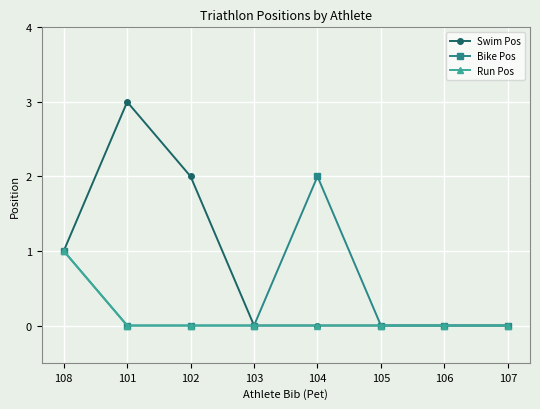

The value of Swim Pos at 106 is 1. True or false?

False